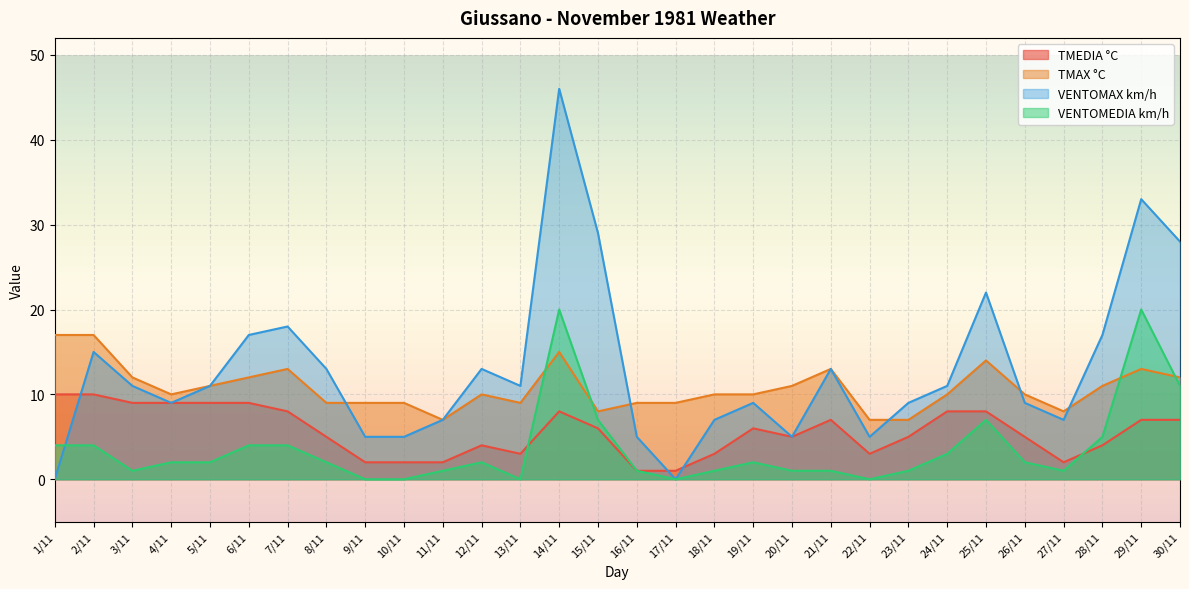

What is the average value of the VENTOMAX km/h series?

13